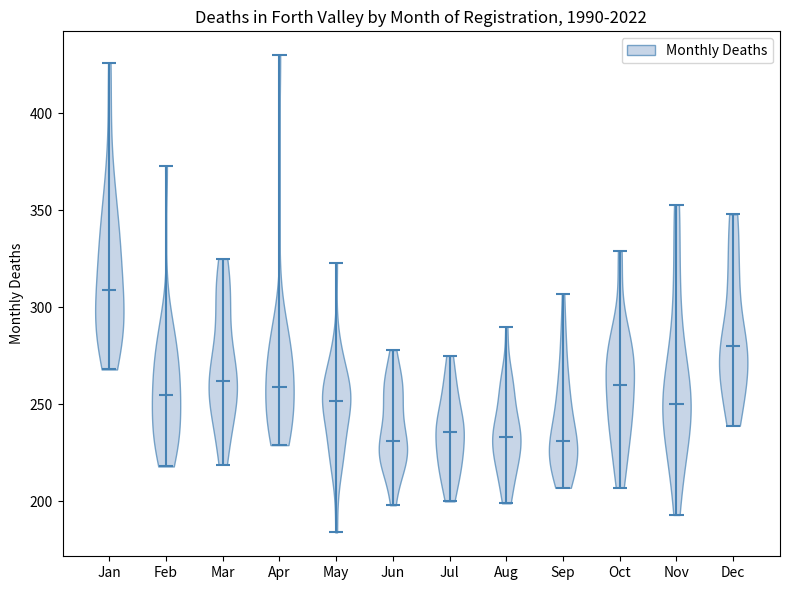

Where does the median line of the violin for Mar sit on the y-axis? The values are not printed on the chart, so give them approximately, as read against the axis.

260